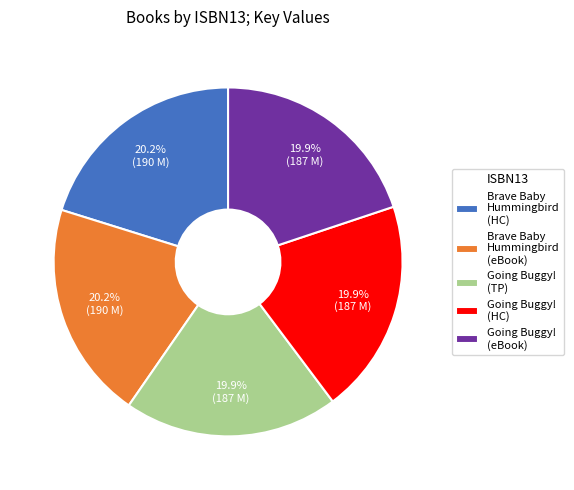

Does any single category account for the majority?

No